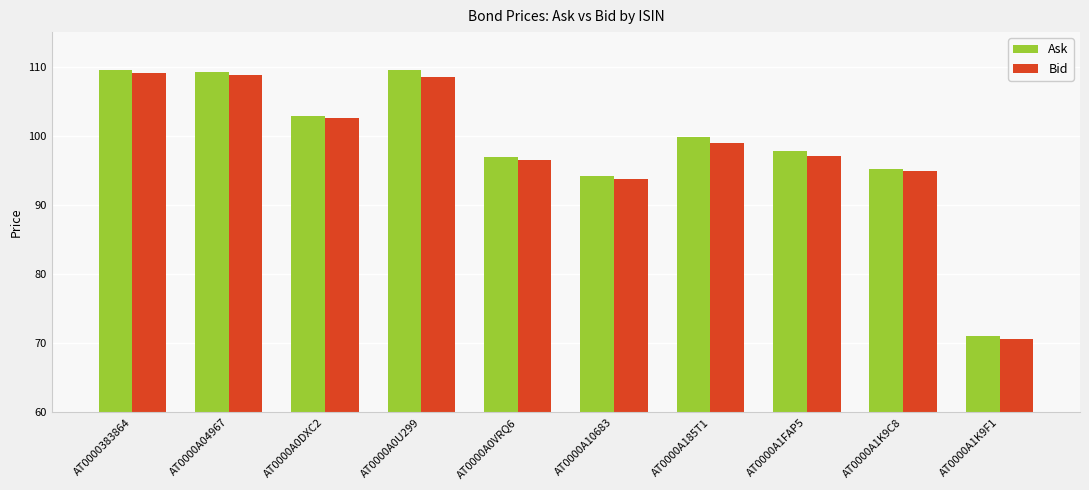

The value of Ask at AT0000A1K9F1 is 109.9. True or false?

False